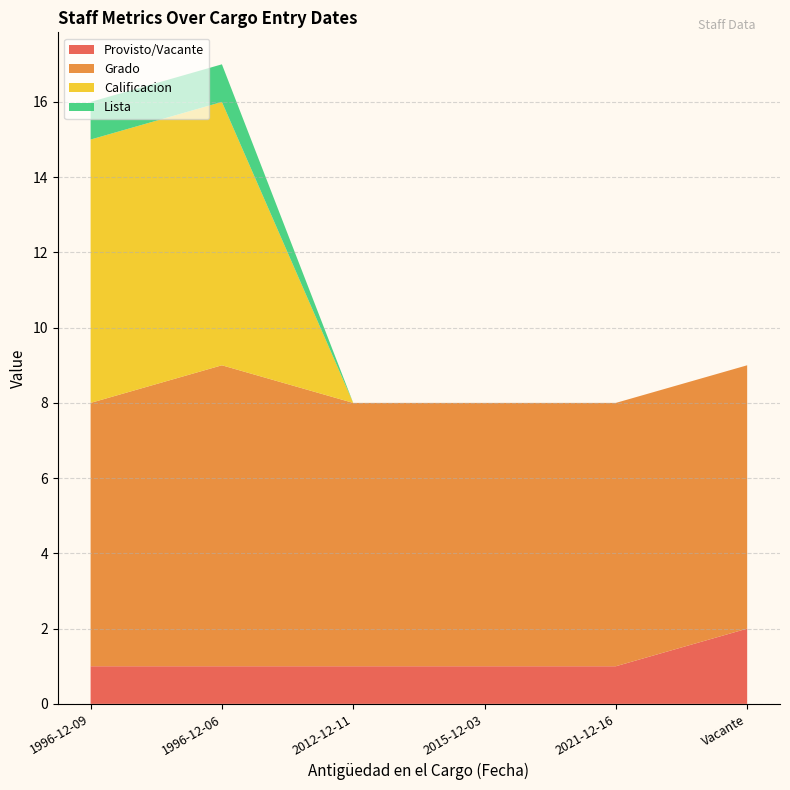

Reading left to right, what are all the values shown in this chart?

Provisto/Vacante: 2012-12-11=1	2015-12-03=1	1996-12-09=1	2021-12-16=1	Vacante=2	1996-12-06=1
Grado: 2012-12-11=7	2015-12-03=7	1996-12-09=7	2021-12-16=7	Vacante=7	1996-12-06=8
Calificacion: 2012-12-11=0	2015-12-03=0	1996-12-09=7	2021-12-16=0	Vacante=0	1996-12-06=7
Lista: 2012-12-11=0	2015-12-03=0	1996-12-09=1	2021-12-16=0	Vacante=0	1996-12-06=1